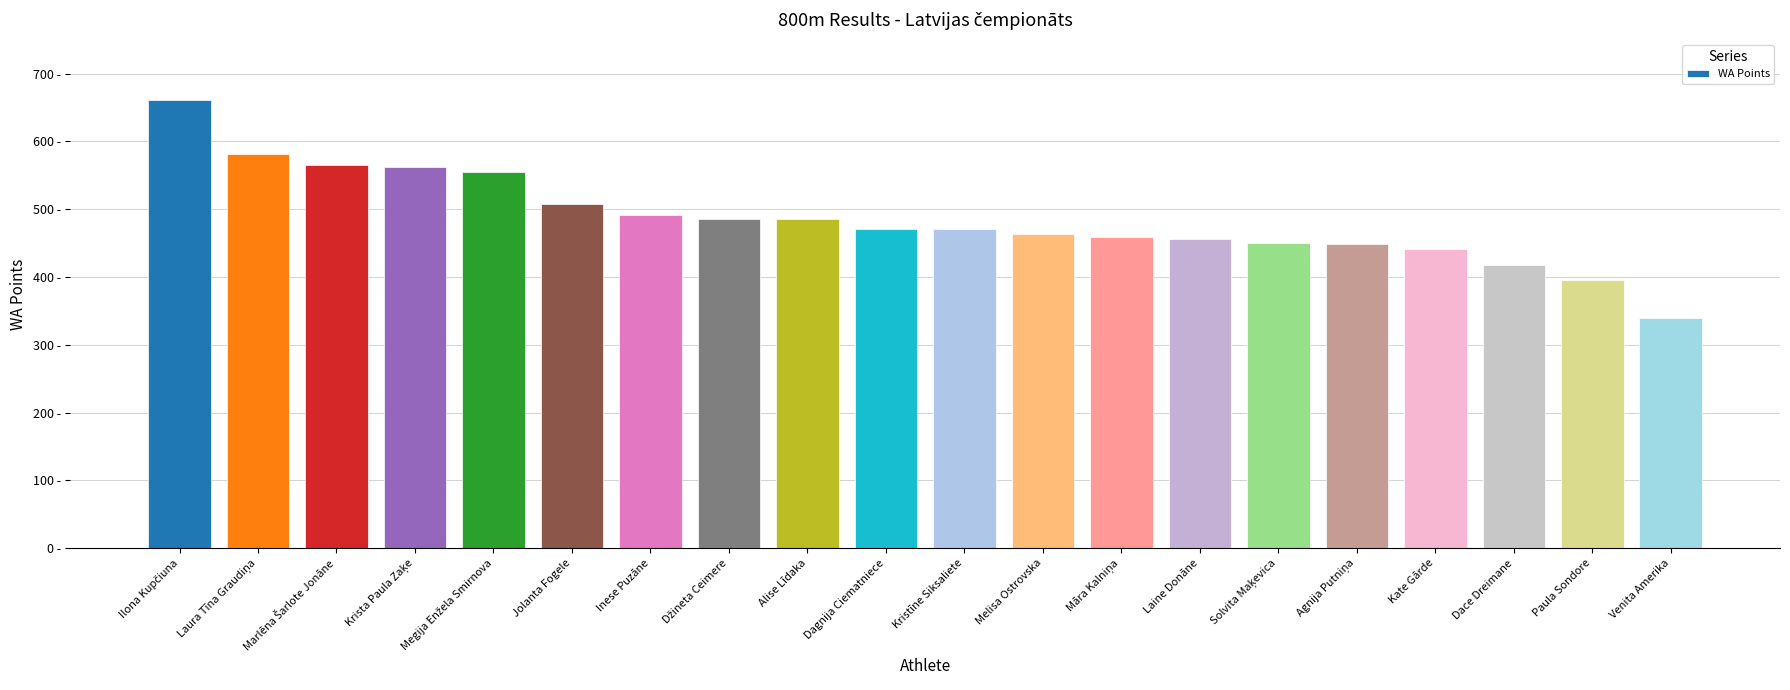

What is the maximum value shown in the chart?

661